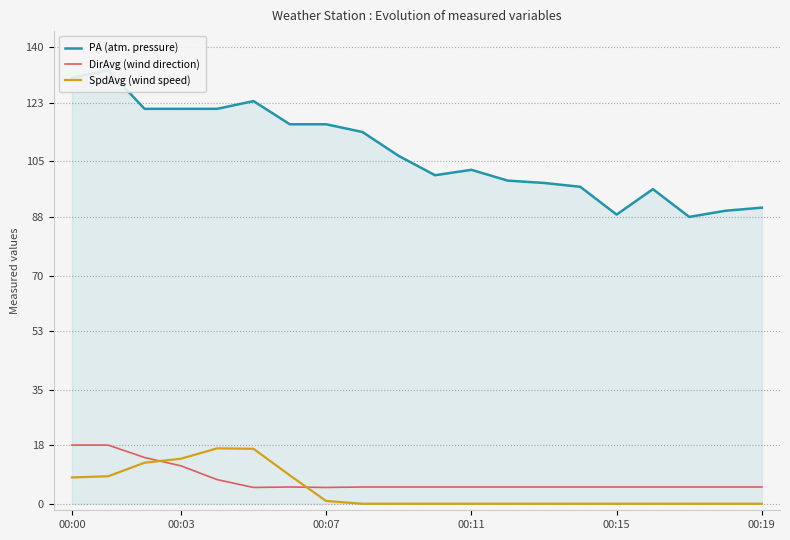

True or false: SpdAvg (wind speed) and DirAvg (wind direction) intersect in this chart.

True